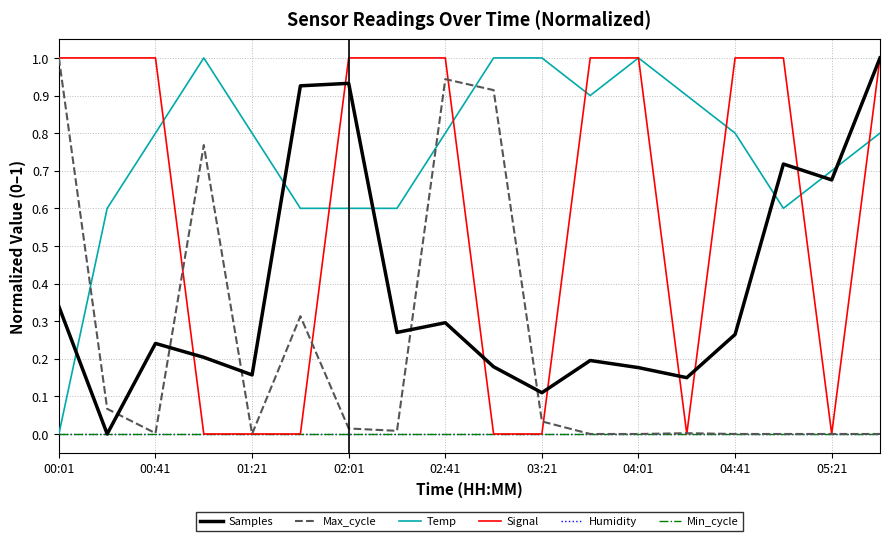

Is this an area chart (filled region under the line)?

No